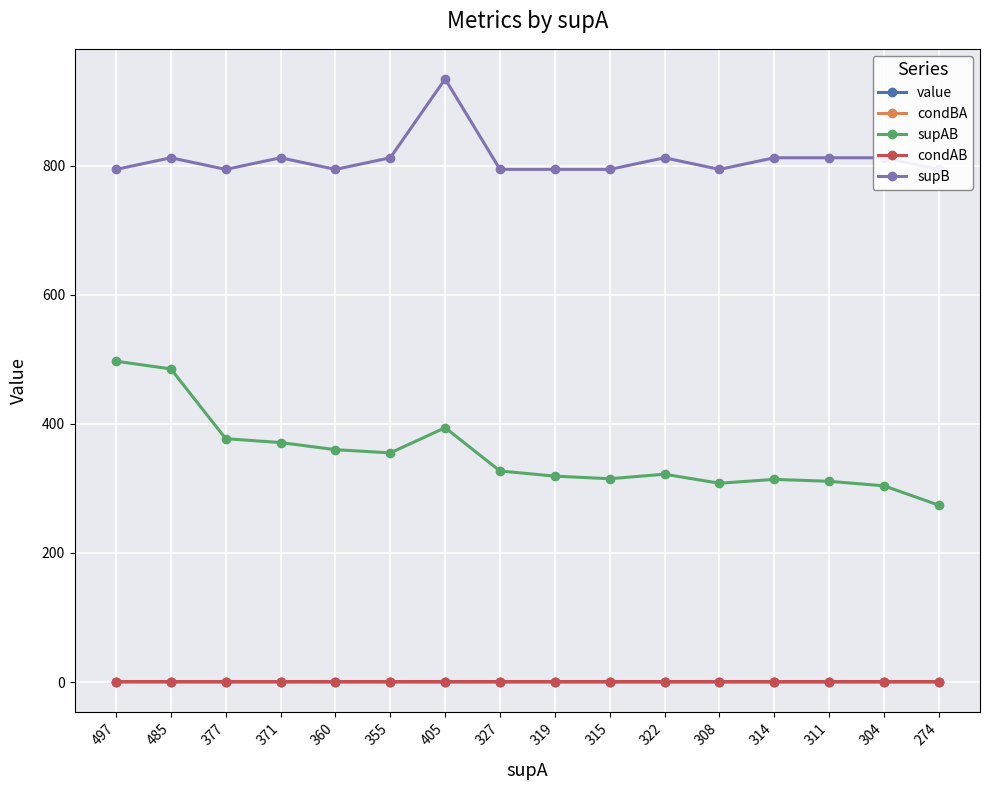

How many values in the supB series are below 812?

8